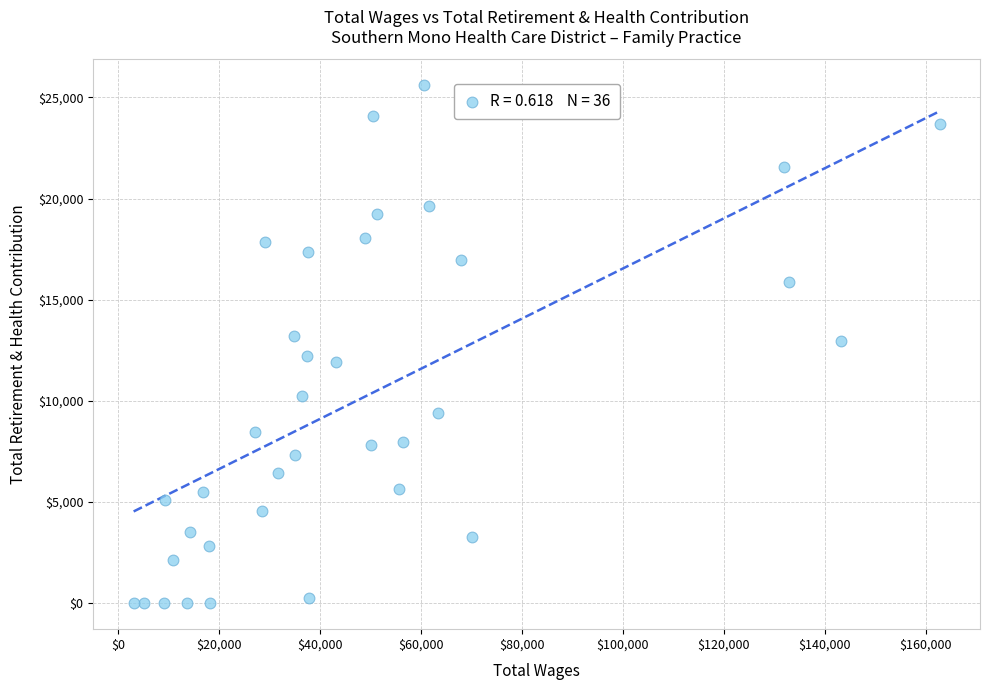

What is the range of Y values (max minus min)?

25600